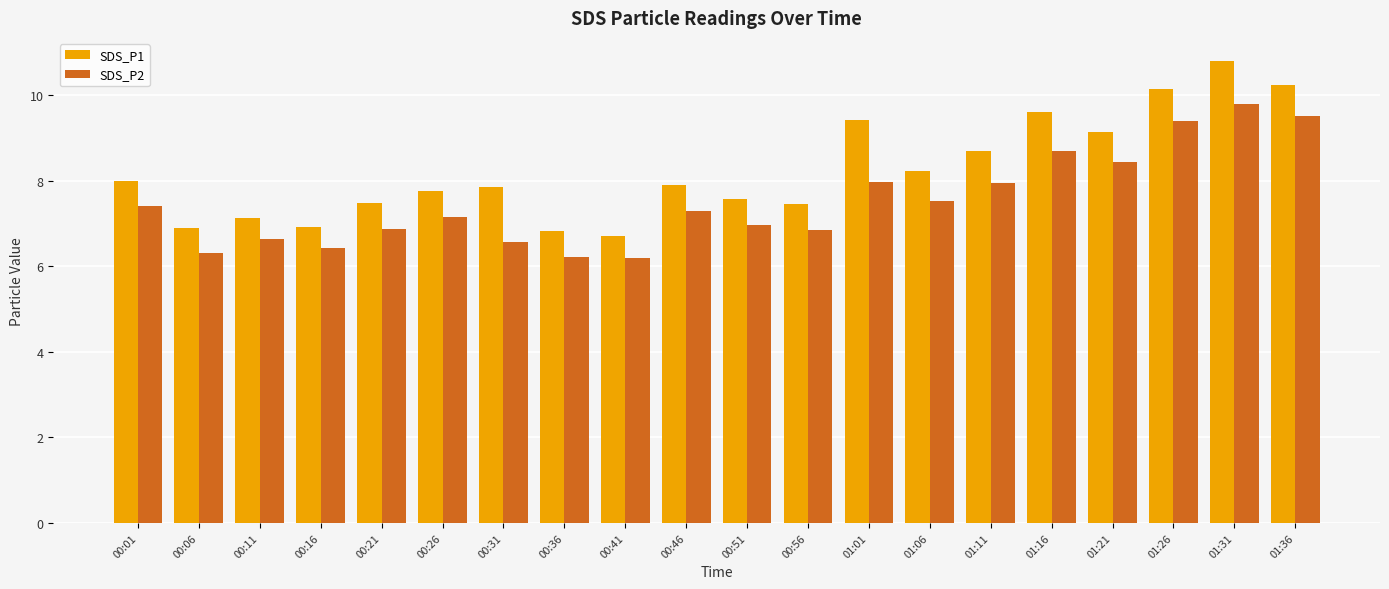

What is the smallest value displayed?

6.2